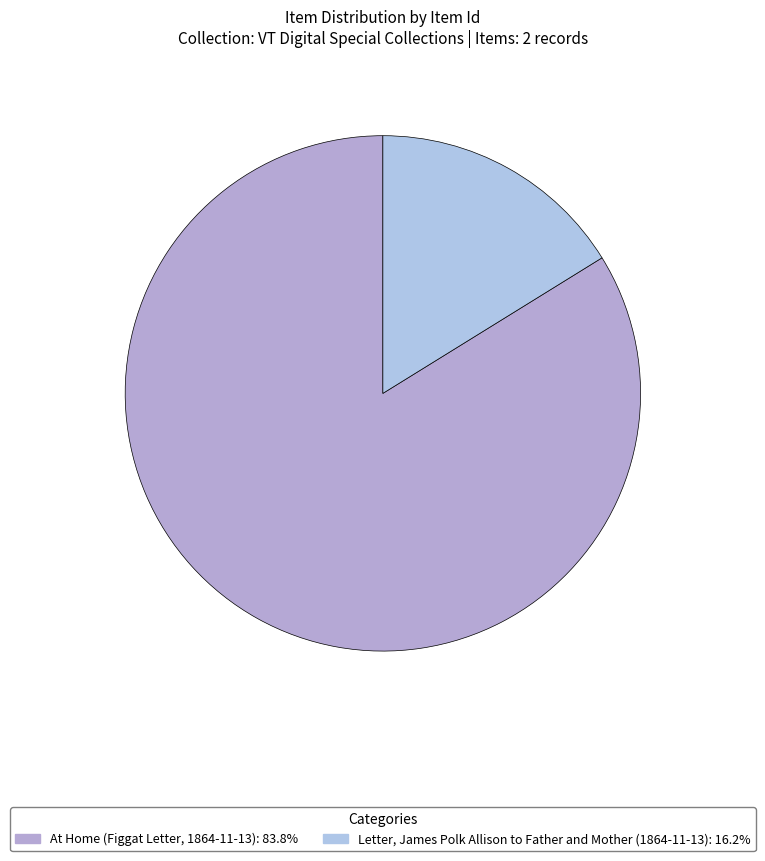

Do At Home (Figgat Letter, 1864-11-13) and Letter, James Polk Allison to Father and Mother (1864-11-13) together represent more than half of the pie?

Yes